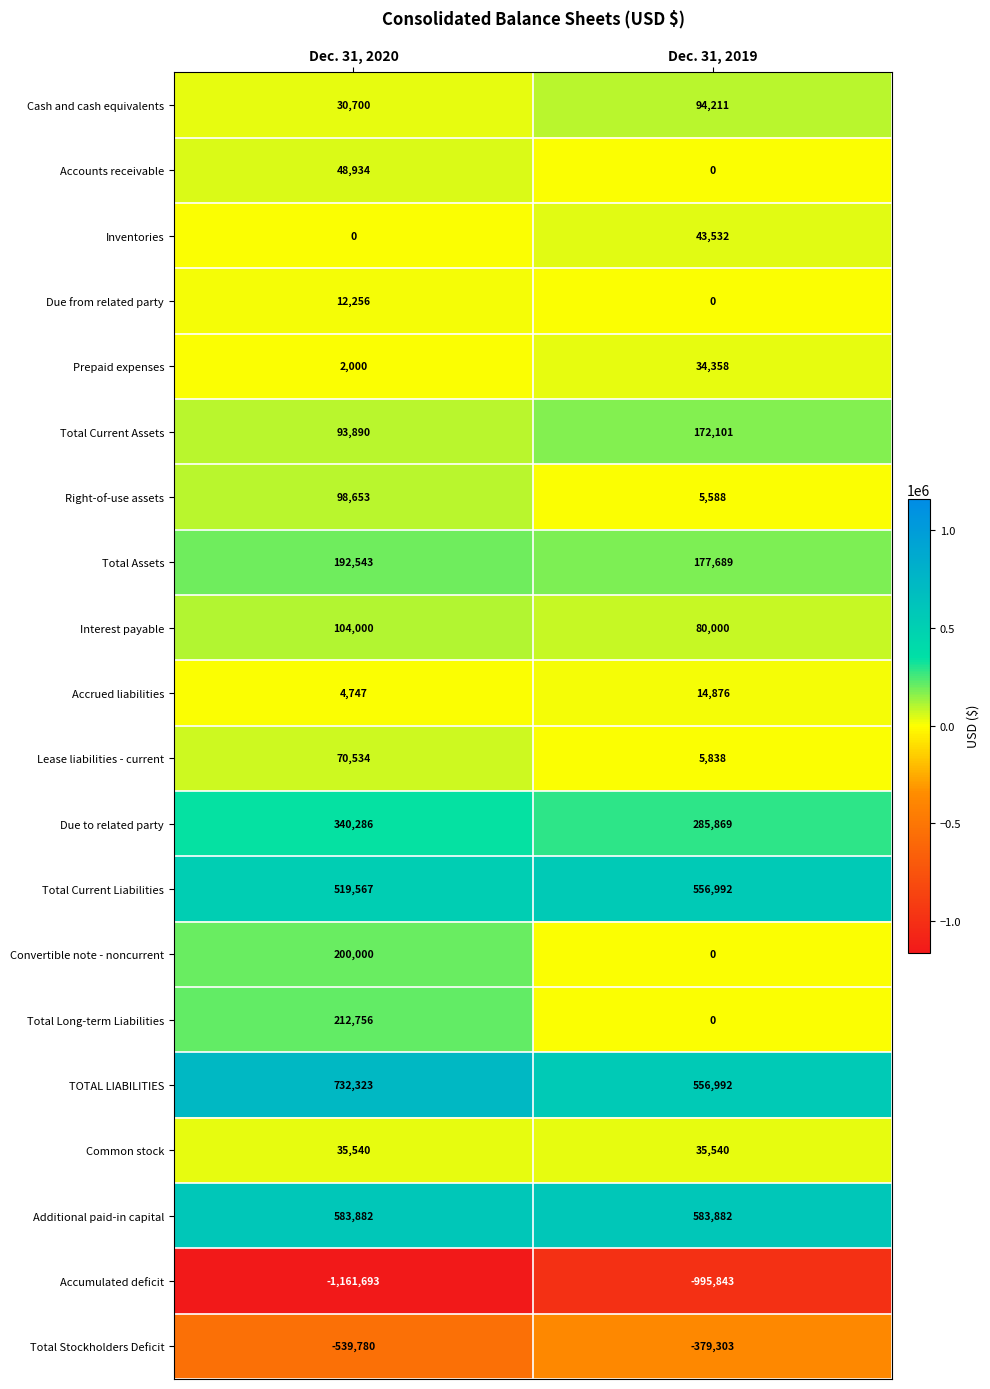

Which category has the highest value across all series?

Dec. 31, 2020